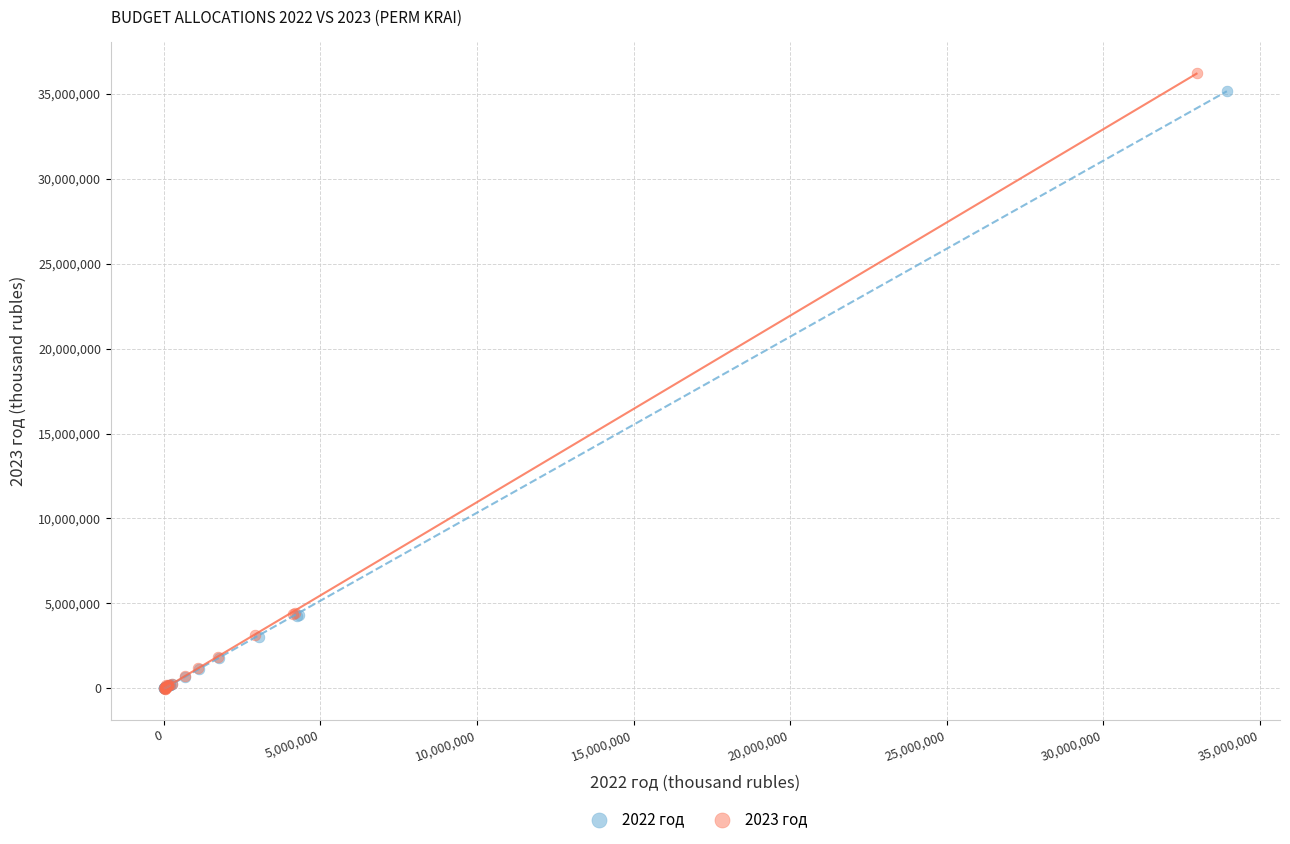

Which series has the largest Y range (max minus min)?

2023 год